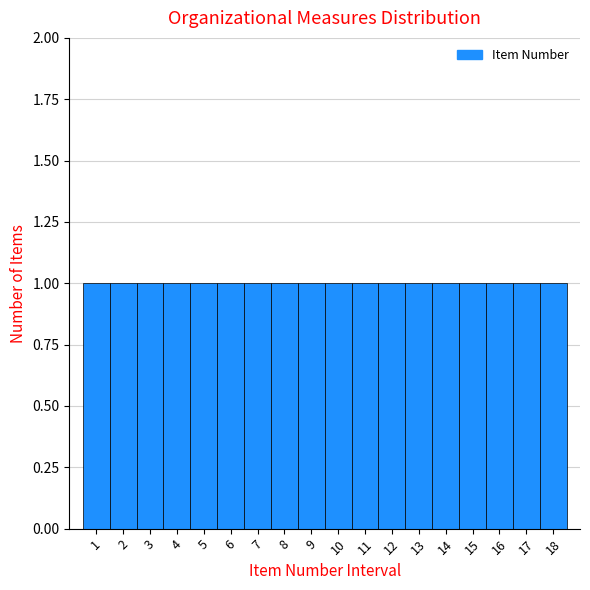

What is the height of the bar covering 12.5 to 13.5 on the x-axis? The values are not printed on the chart, so give them approximately, as read against the axis.

1